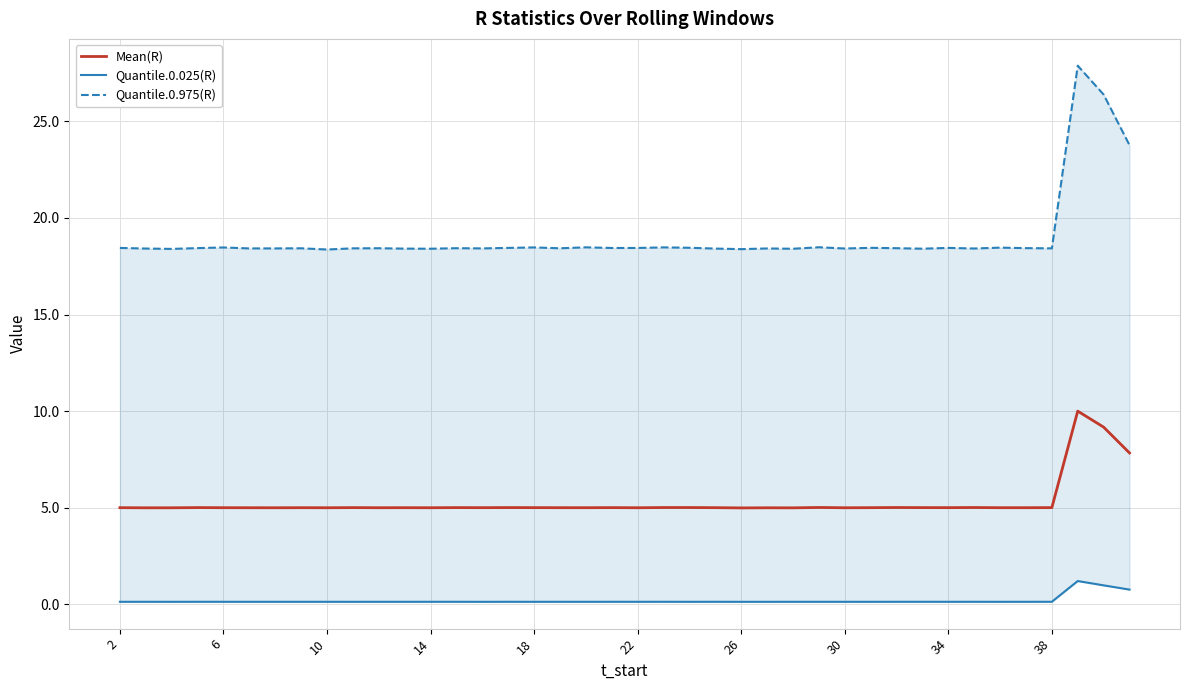

The Mean(R) series shows 8.3 at 14. True or false?

False